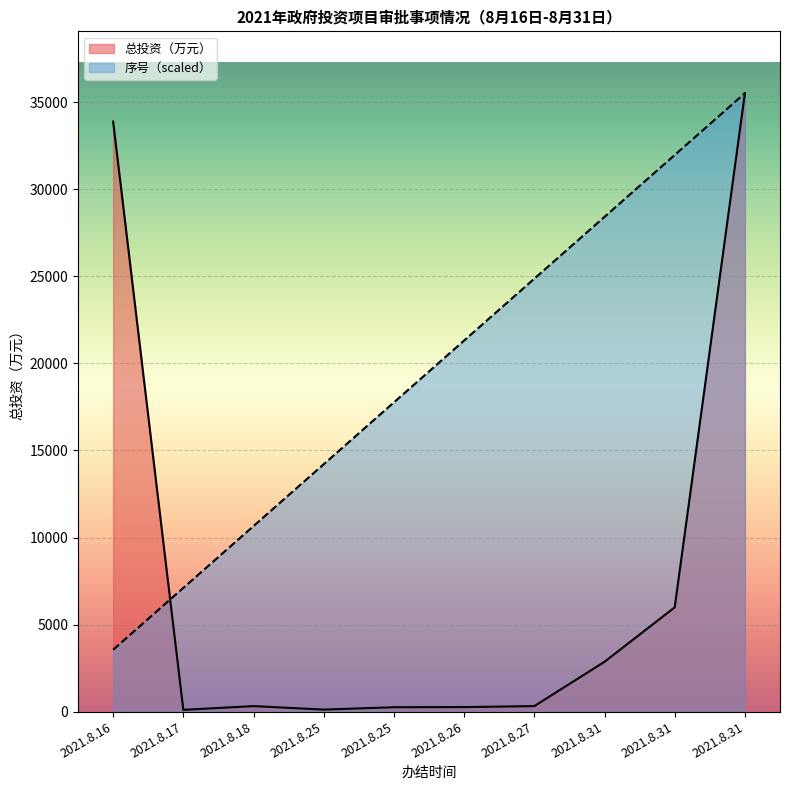

Rank the series by their average value, from lowest to highest.

总投资（万元）, 序号（scaled）